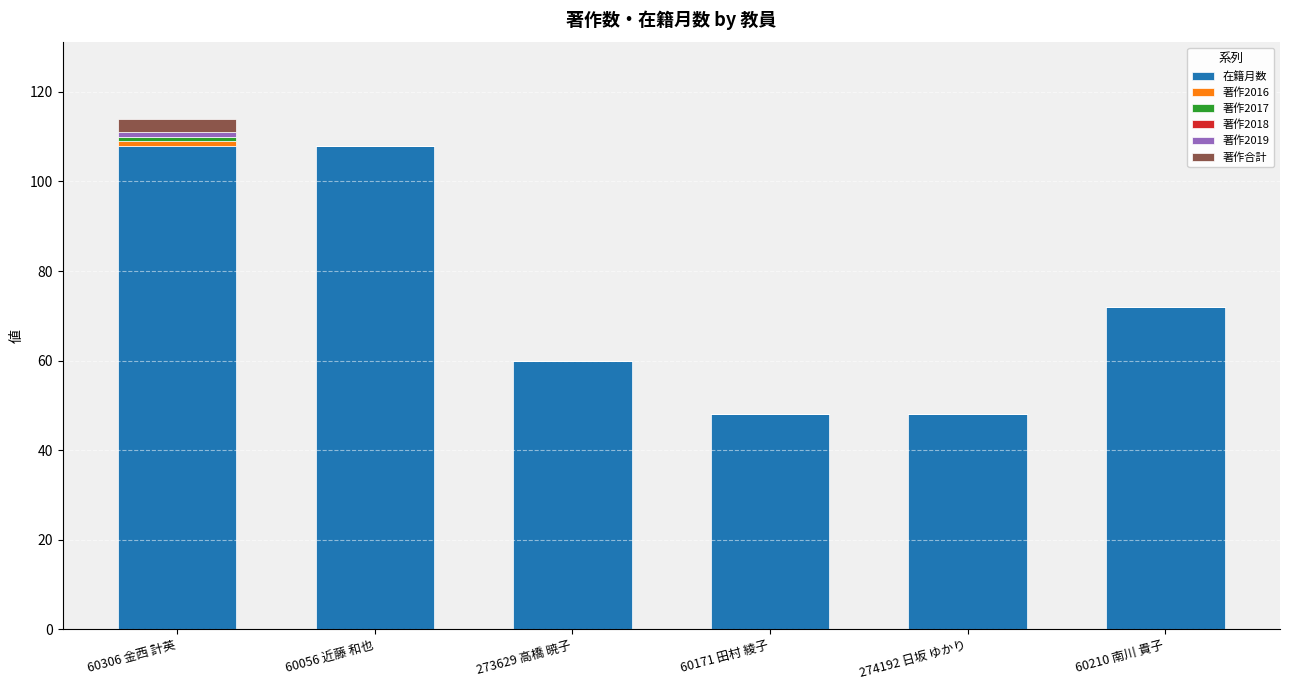

What is the sum of all 在籍月数 values?

444